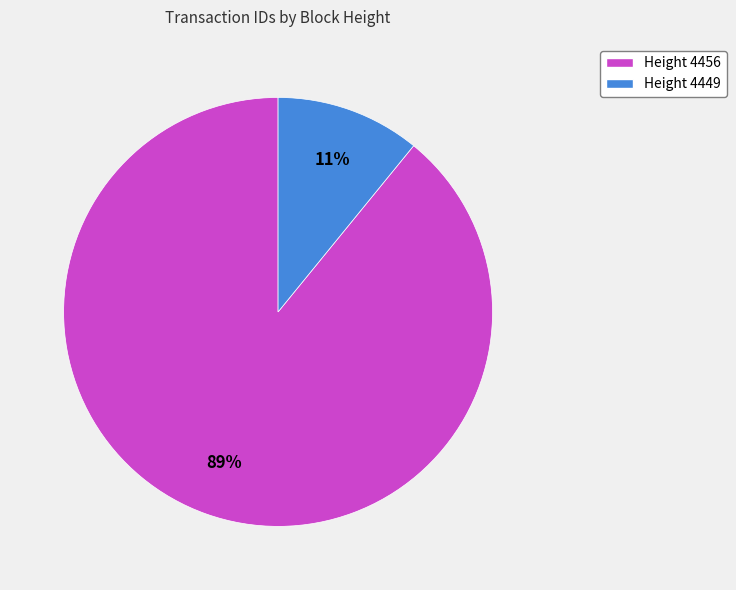

Do Height 4449 and Height 4456 together represent more than half of the pie?

Yes